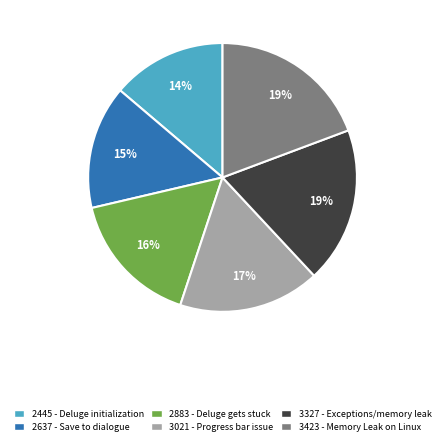

To the nearest percent, what is the average slice percentage?

17%